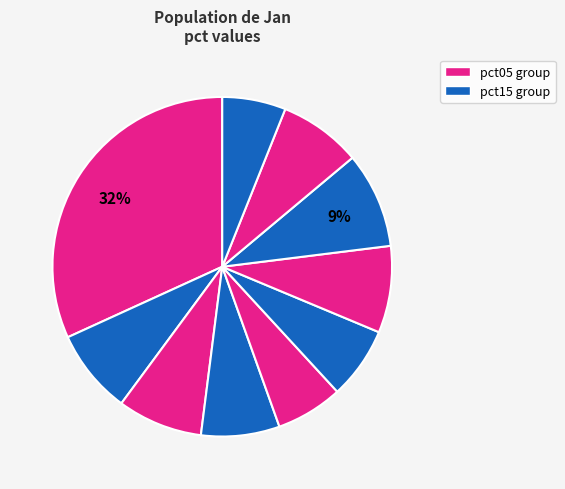

How many segments does this pie chart have?

10